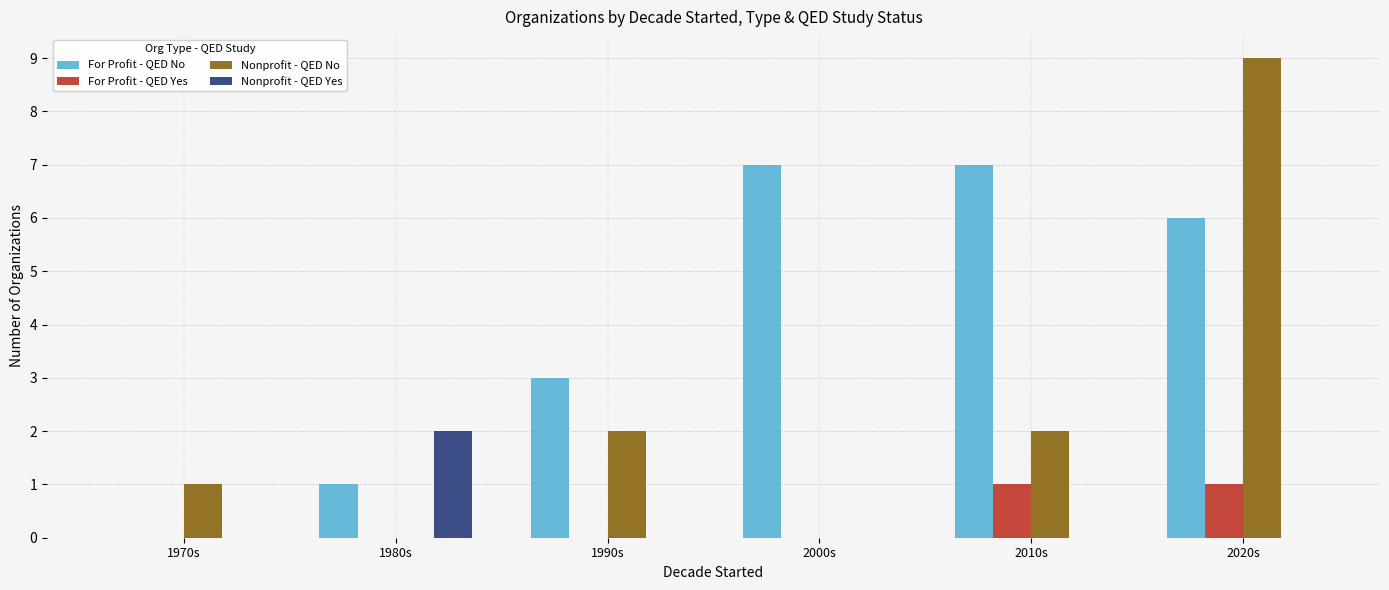

What is the sum of the For Profit - QED No values at 1970s and 1990s?

3